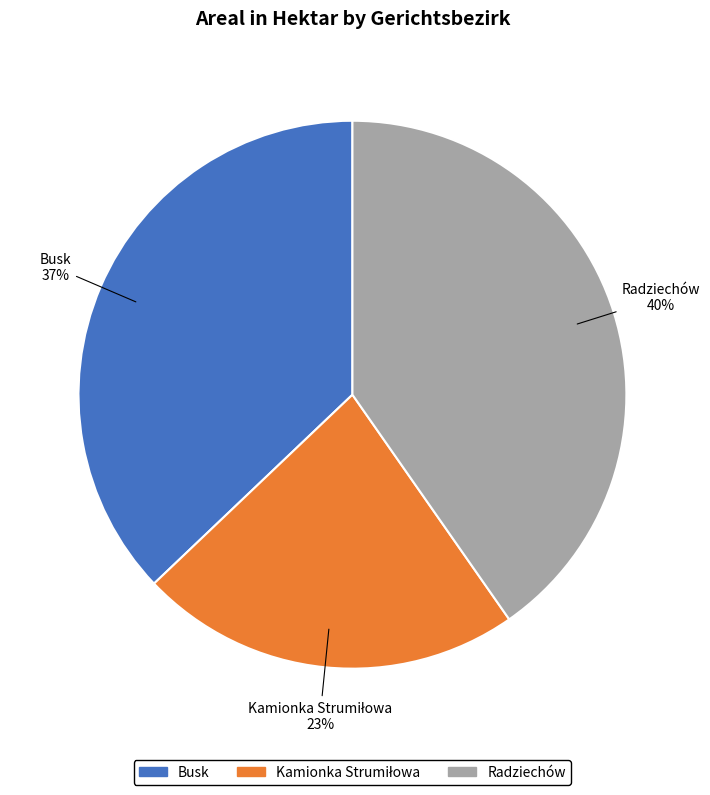

To the nearest percent, what percentage of the pie is Busk?

37%